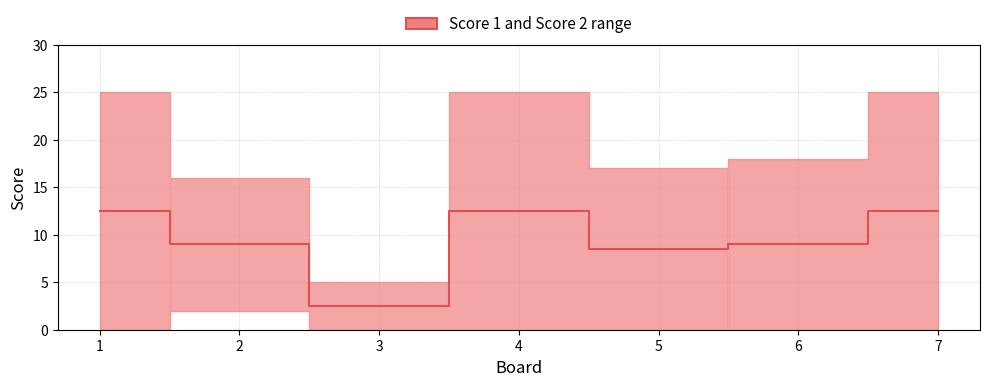

Where does the data first go above 9?

1